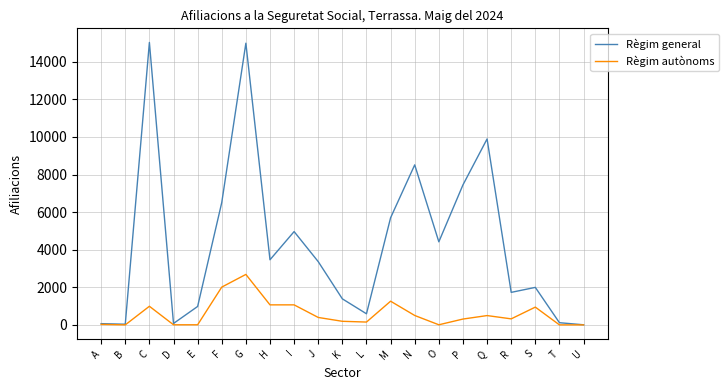

What are all the series names shown in the legend?

Règim general, Règim autònoms